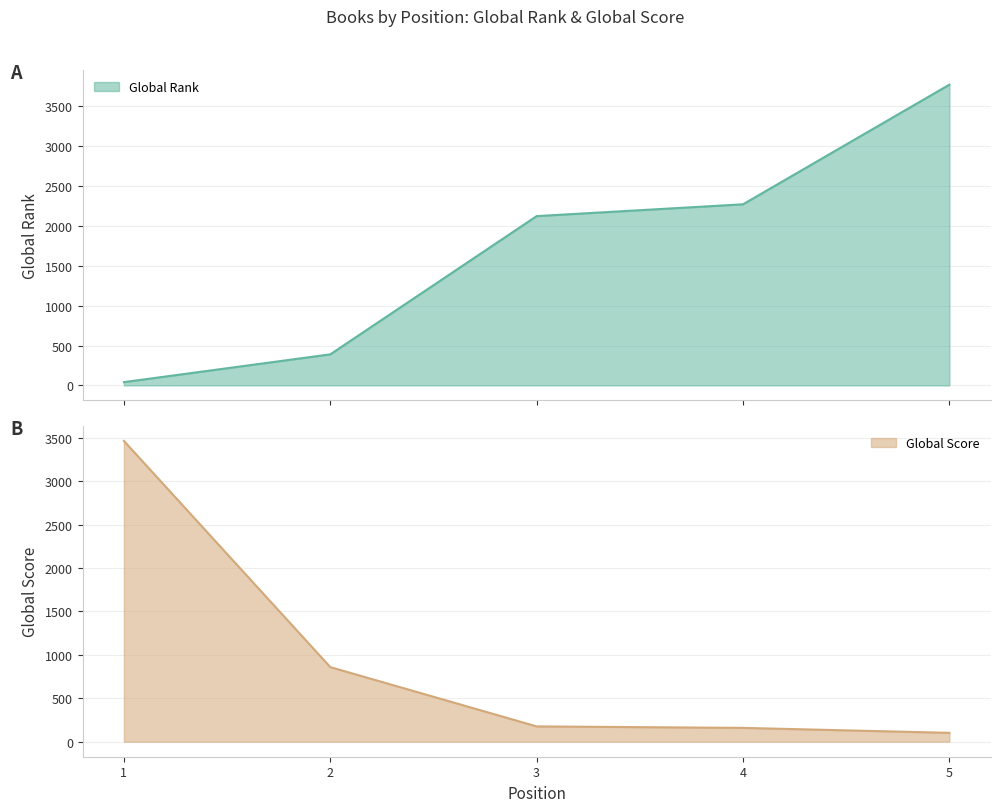

Reading left to right, extract all data points from this chart.

Global Rank: 41	389	2122	2270	3770
Global Score: 3464	859	176	159	102